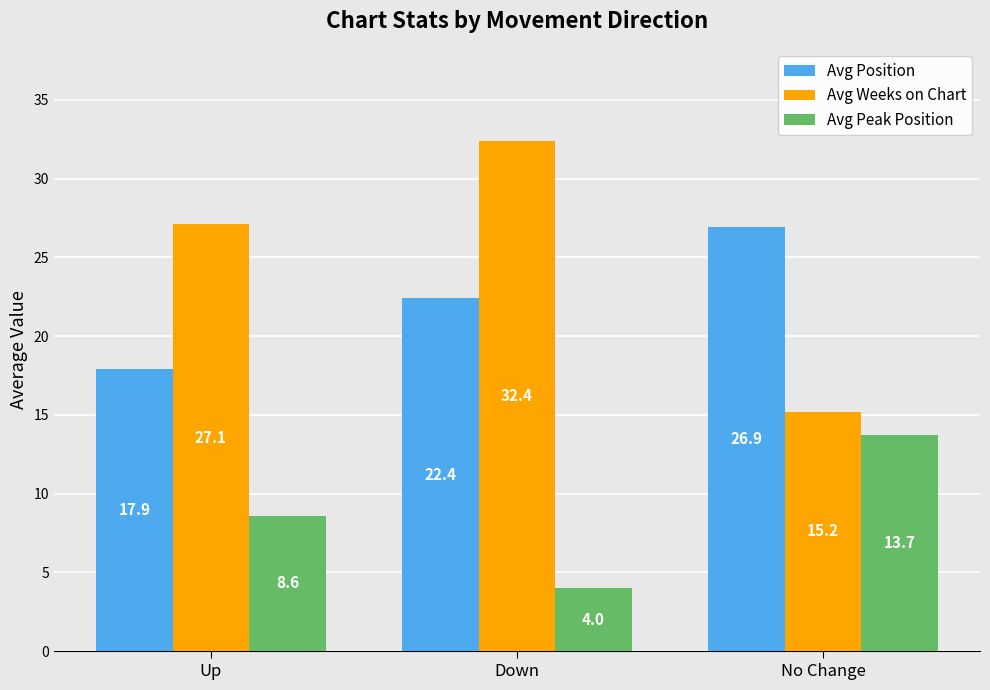

Reading left to right, extract all data points from this chart.

Avg Position: Up=17.9	Down=22.4	No Change=26.9
Avg Weeks on Chart: Up=27.1	Down=32.4	No Change=15.2
Avg Peak Position: Up=8.6	Down=4.0	No Change=13.7